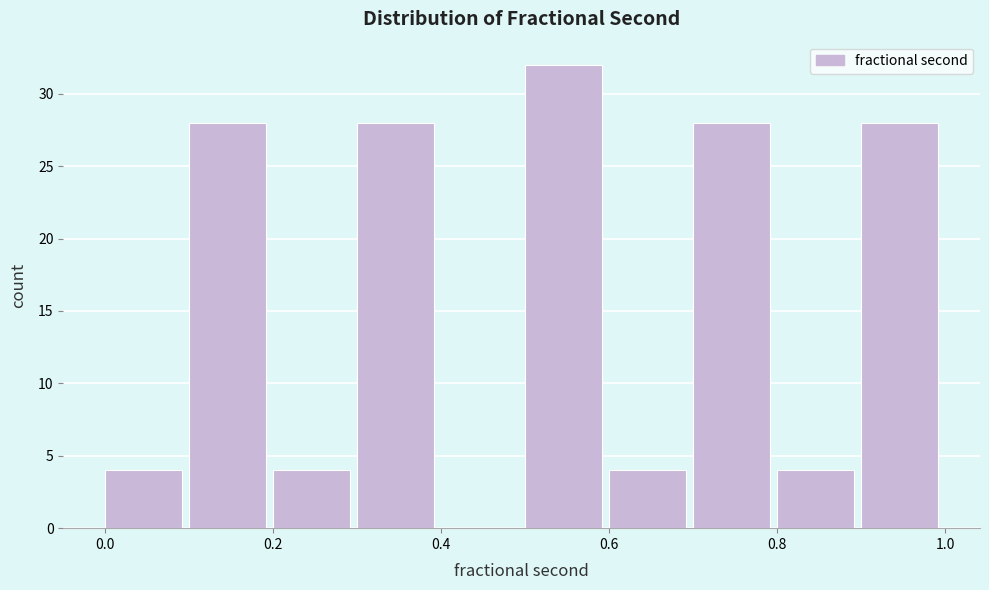

Reading left to right, list every bar in this chart as the range it spans on the x-axis followed by its height. The values are not printed on the chart, so give them approximately, as read against the axis.

0.0 to 0.1: 4
0.1 to 0.2: 28
0.2 to 0.3: 4
0.3 to 0.4: 28
0.4 to 0.5: 0
0.5 to 0.6: 32
0.6 to 0.7: 4
0.7 to 0.8: 28
0.8 to 0.9: 4
0.9 to 1.0: 28